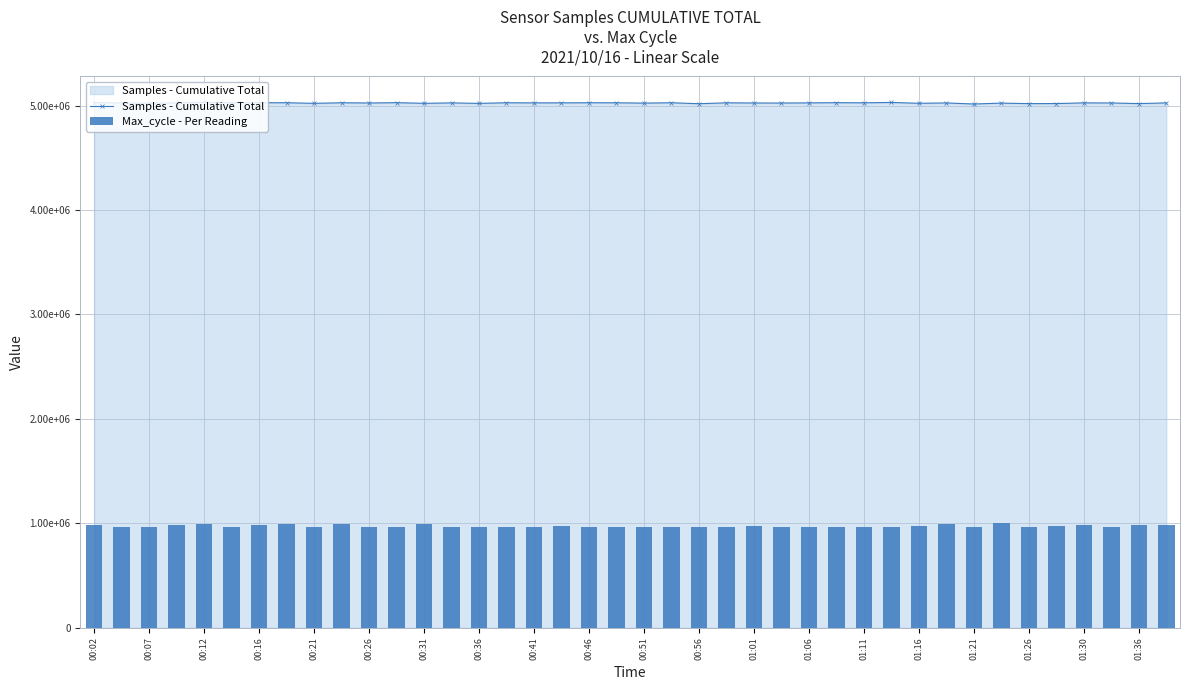

At which label does Samples - Cumulative Total first exceed 5026155?

00:02